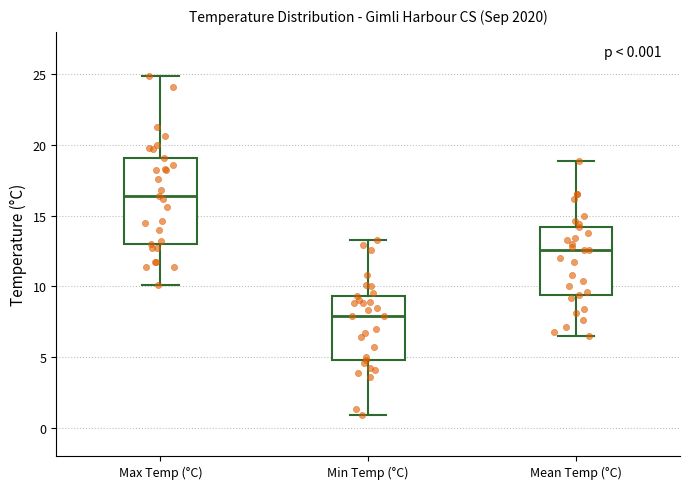

Comparing the boxes themselves (not the whiskers), which one is the tallest?

Max Temp (°C)